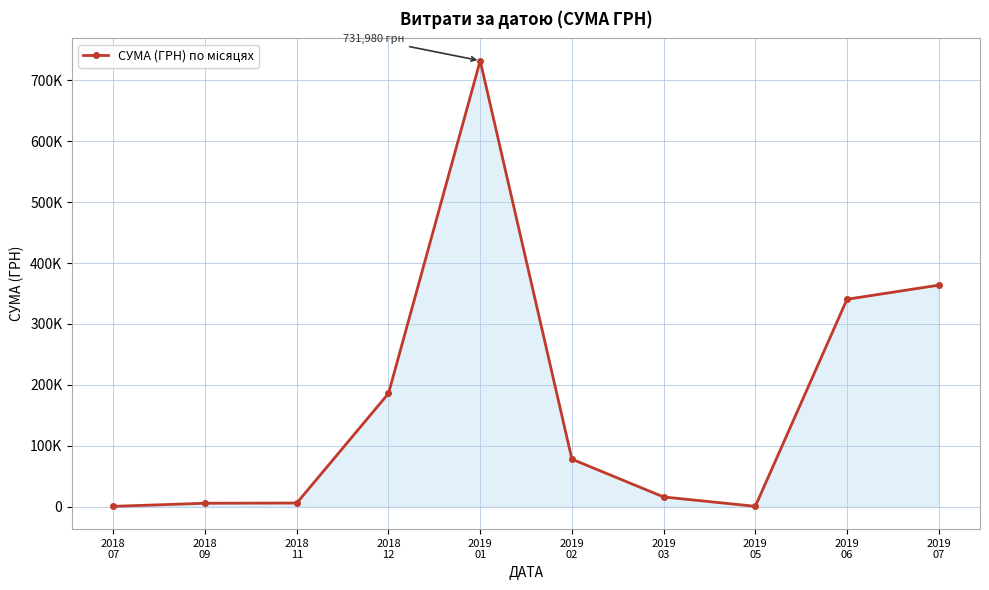

Rank the categories by value from lowest to highest.

2018
07, 2019
05, 2018
09, 2018
11, 2019
03, 2019
02, 2018
12, 2019
06, 2019
07, 2019
01